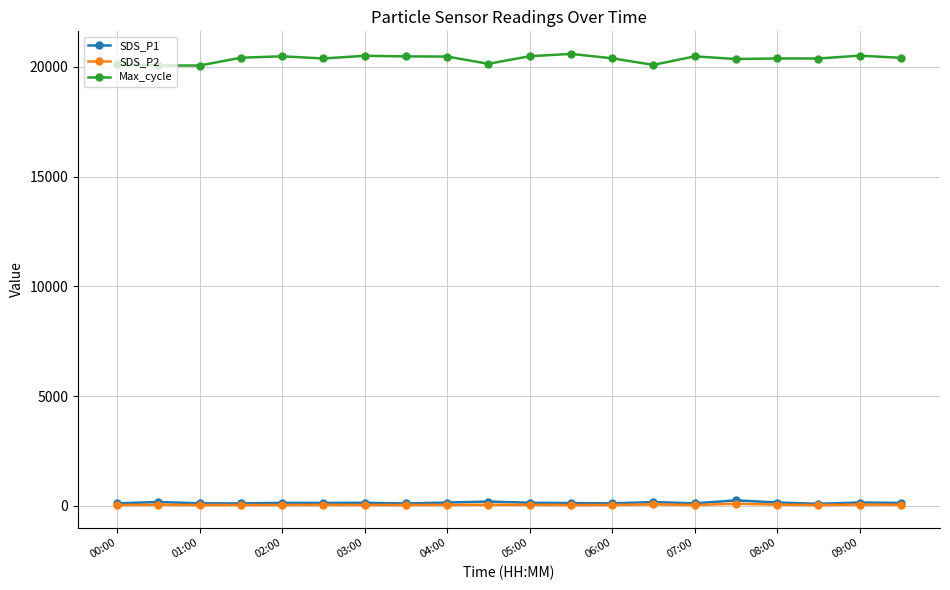

Which series has the largest range (max minus min)?

Max_cycle